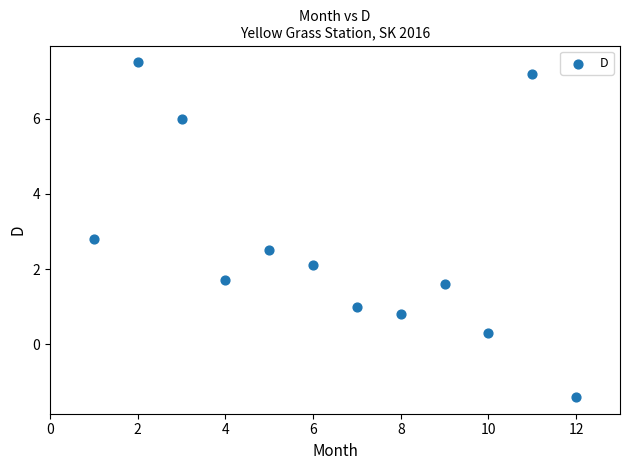

What is the average X value?

6.5